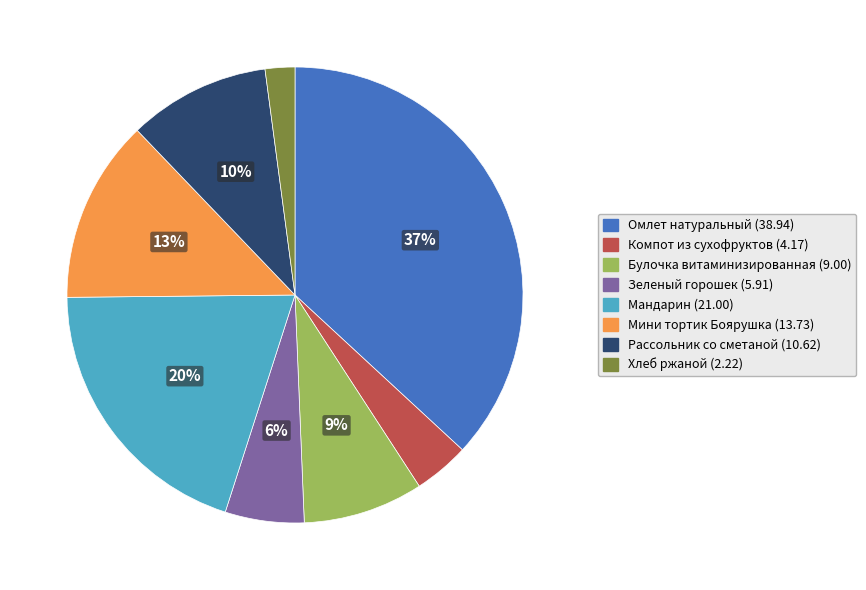

Which has a higher value, Хлеб ржаной or Зеленый горошек?

Зеленый горошек